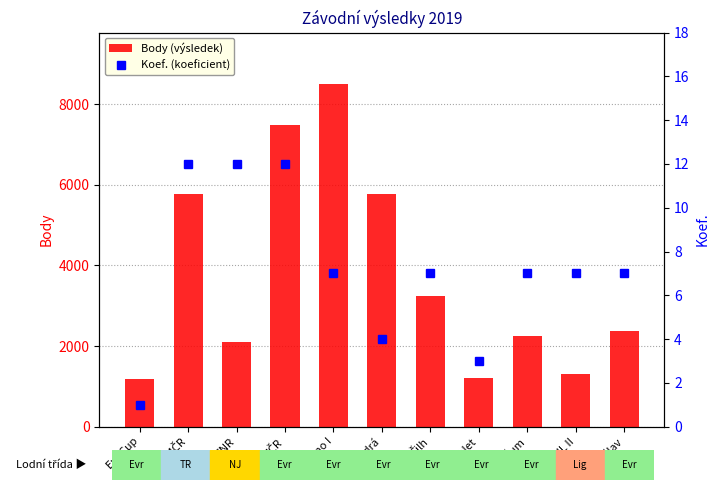

What is the maximum value shown in the chart?

8505